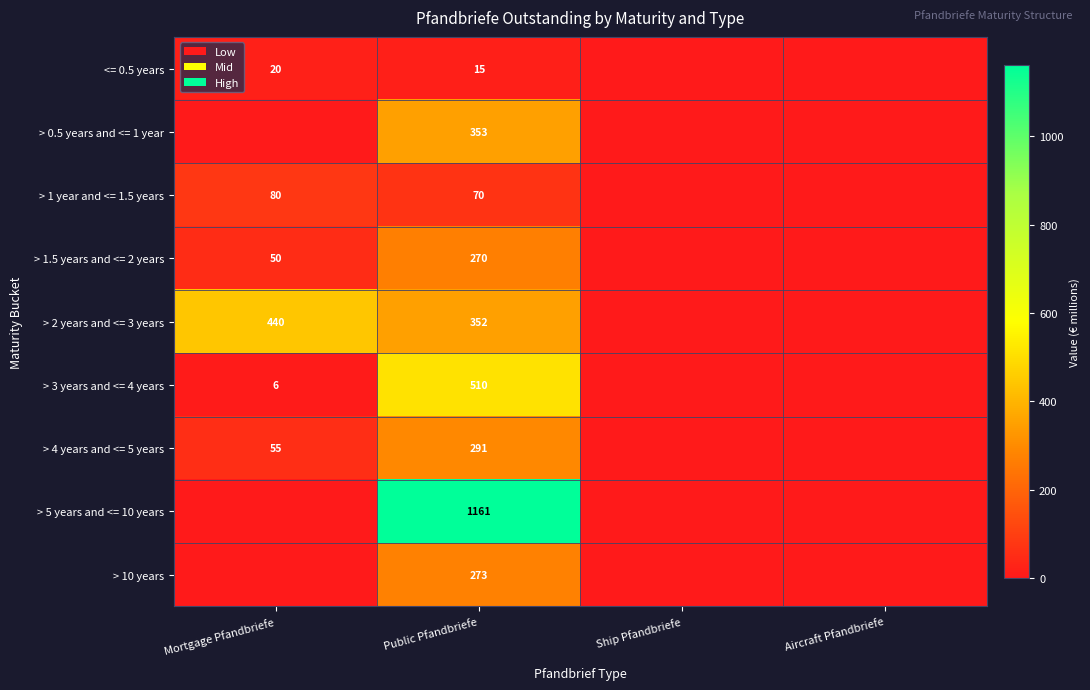

The > 4 years and <= 5 years series shows 291 at Public Pfandbriefe. True or false?

True